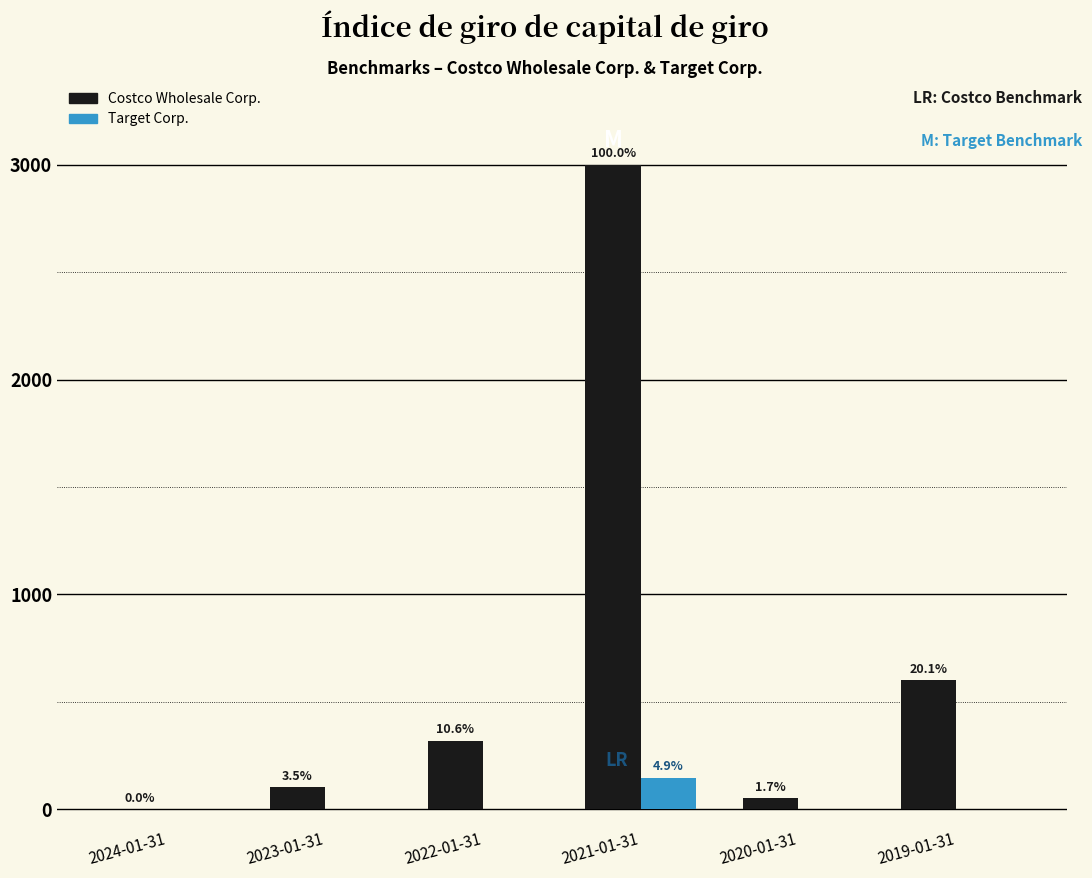

What are all the series names shown in the legend?

Costco Wholesale Corp., Target Corp.